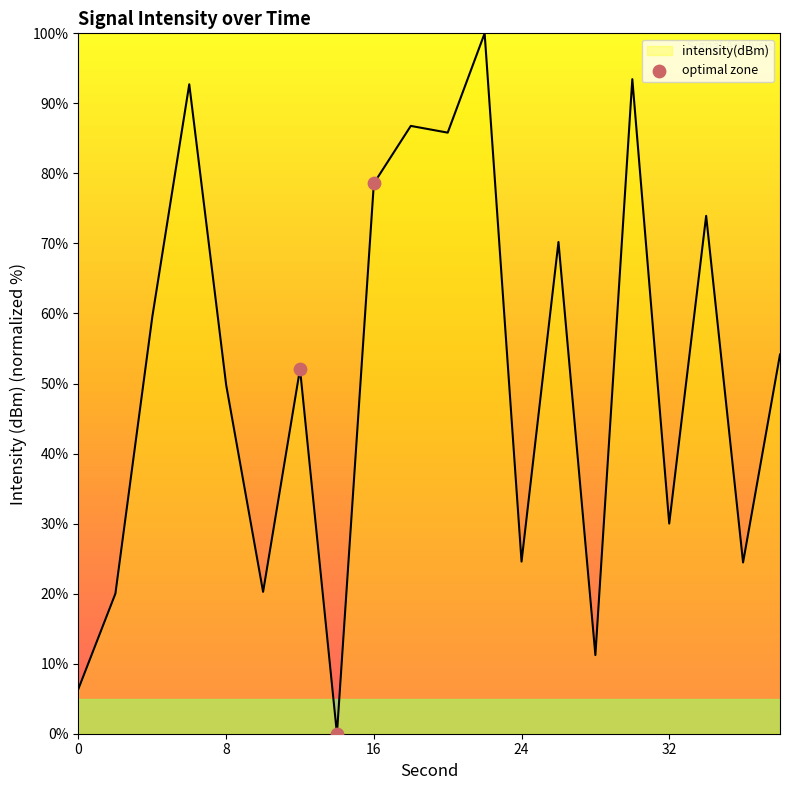

What is the maximum value shown in the chart?

100.0